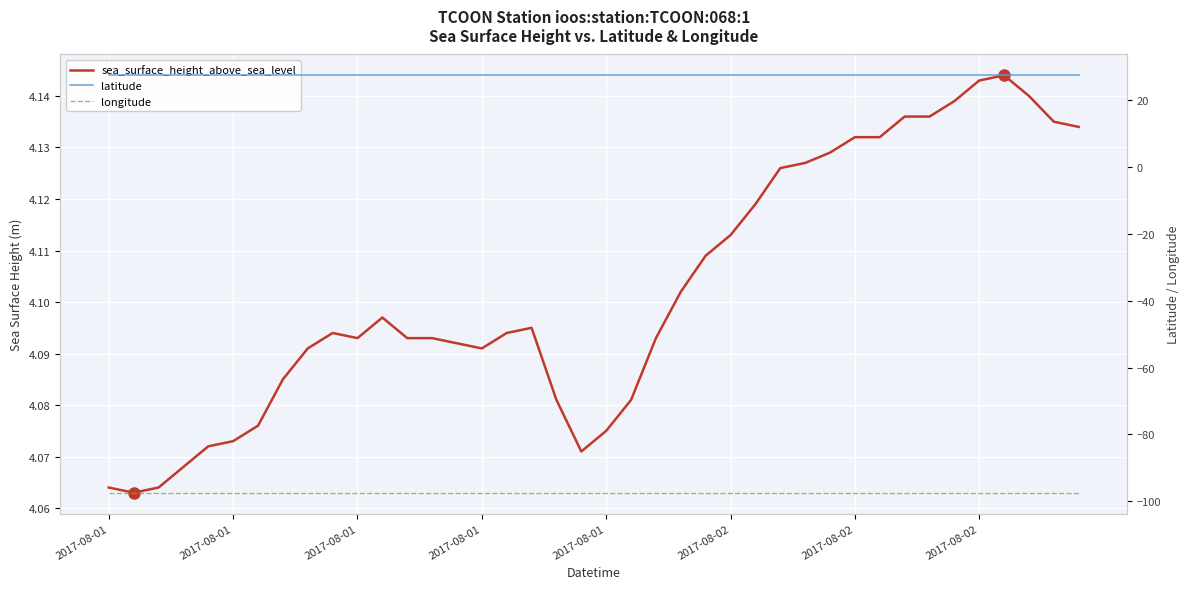

In sea_surface_height_above_sea_level, how many points are higher than both neighbors (excluding endpoints)?

4